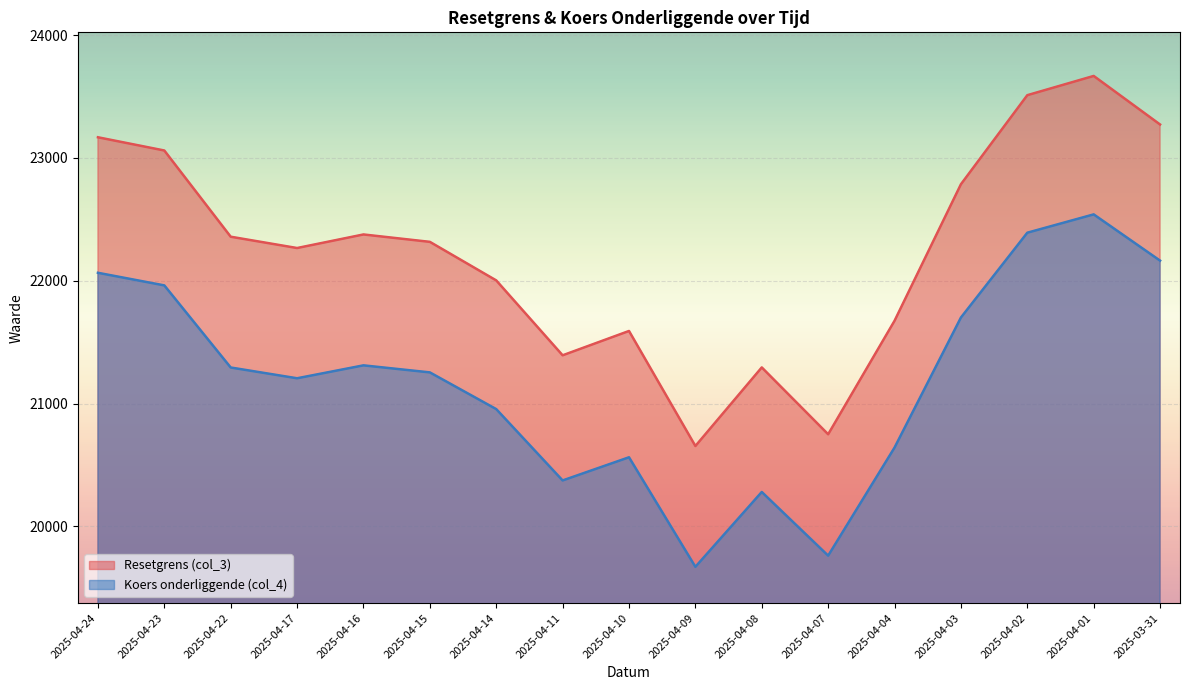

What is the maximum value for Resetgrens (col_3)?

23667.0